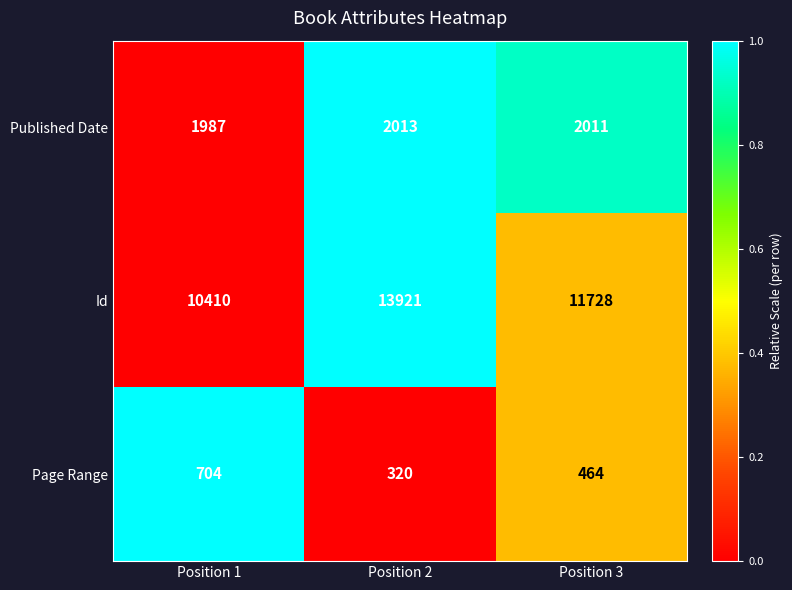

List the series in order of their peak value, highest first.

Id, Published Date, Page Range